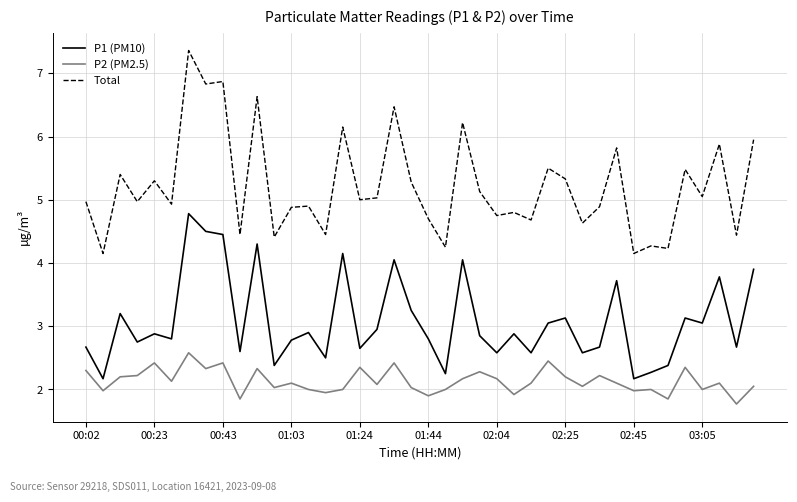

Which series has the largest total across all categories?

Total